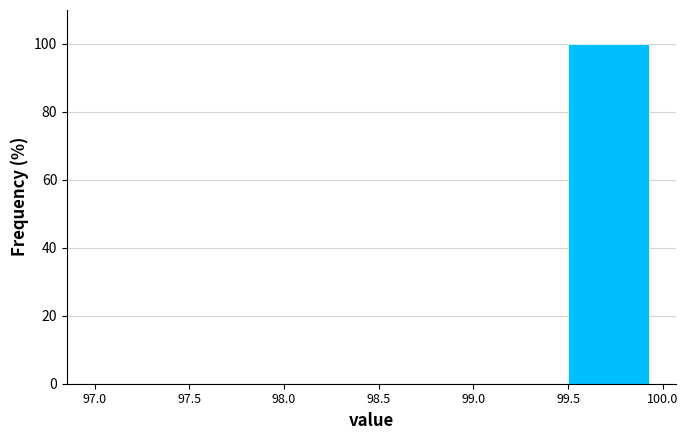

Reading left to right, list every bar in this chart as the range it spans on the x-axis followed by its height. The values are not printed on the chart, so give them approximately, as read against the axis.

97.0 to 97.5: 0
97.5 to 98.0: 0
98.0 to 98.5: 0
98.5 to 99.0: 0
99.0 to 99.5: 0
99.5 to 100.0: 100